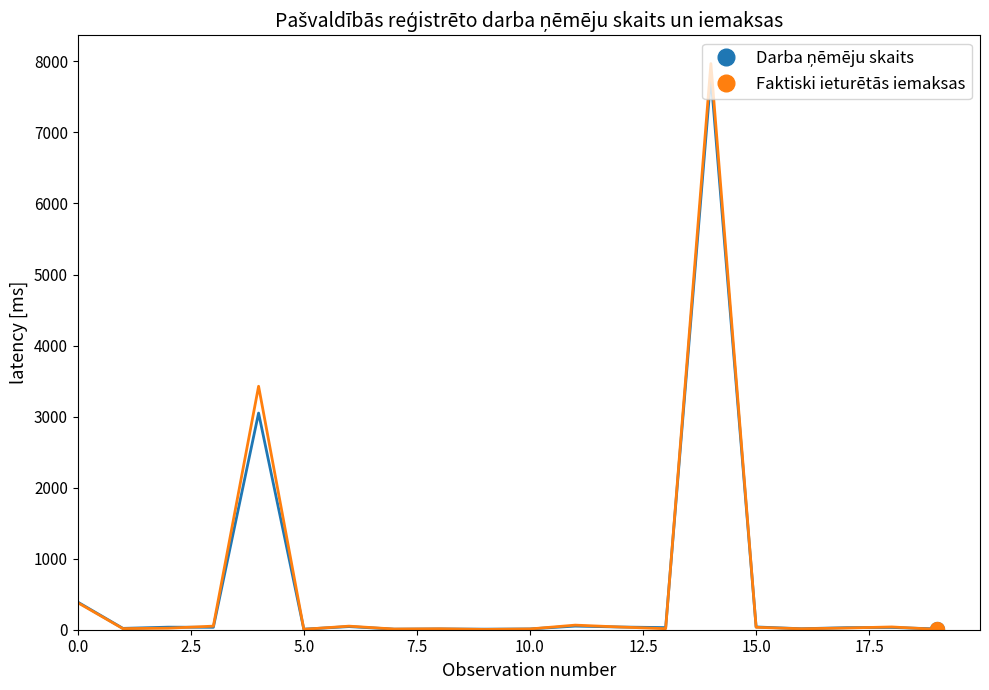

Which series has the largest range (max minus min)?

Faktiski ieturētās iemaksas